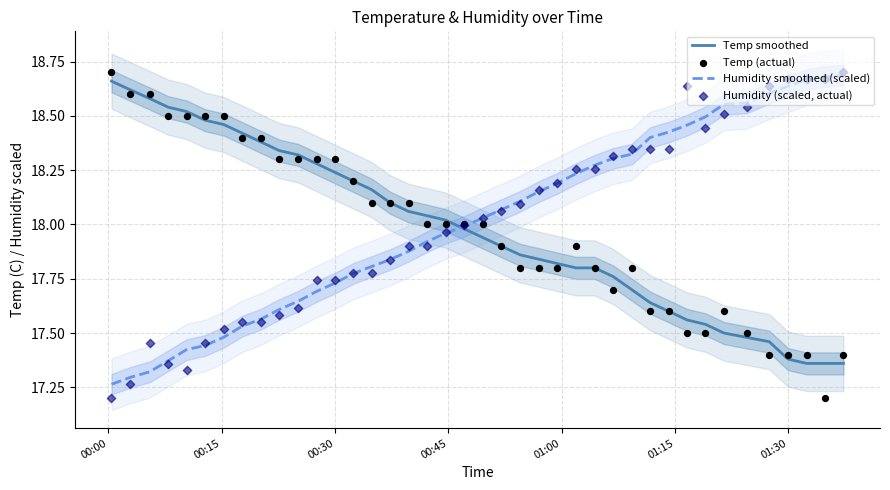

At how many categories does at least one series exceed 17?

40